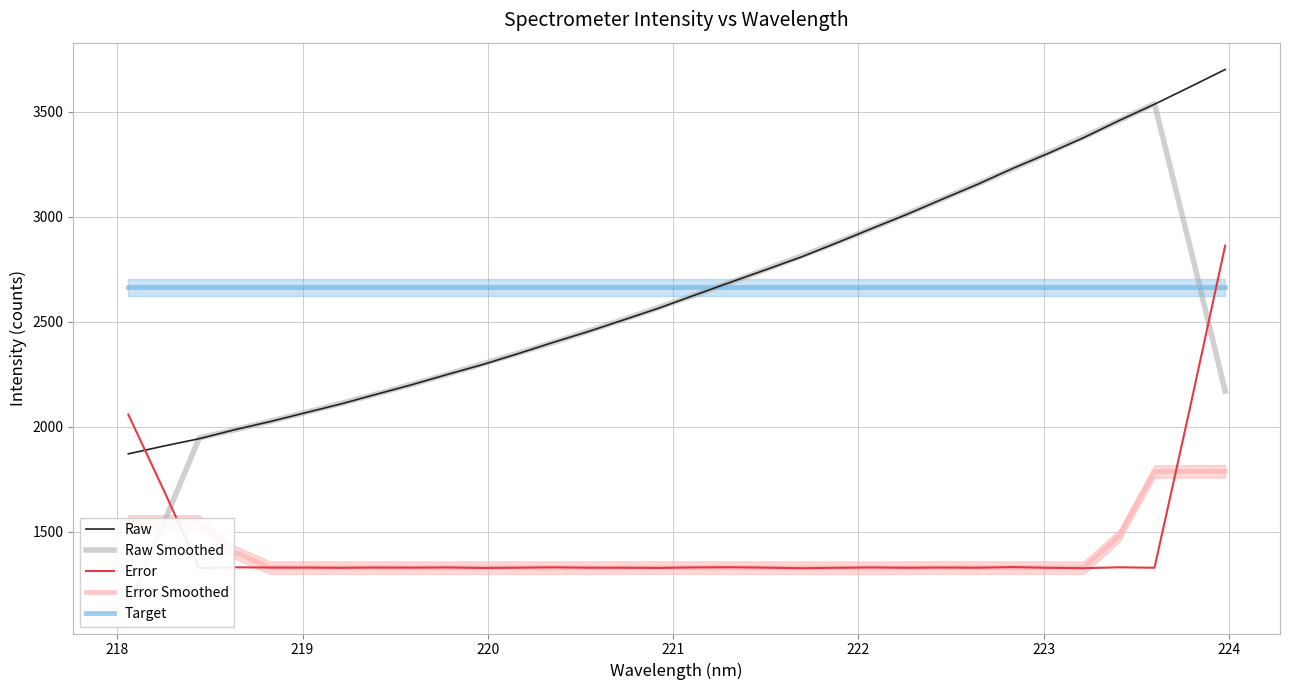

What is the lowest value of the Error series?

1327.4